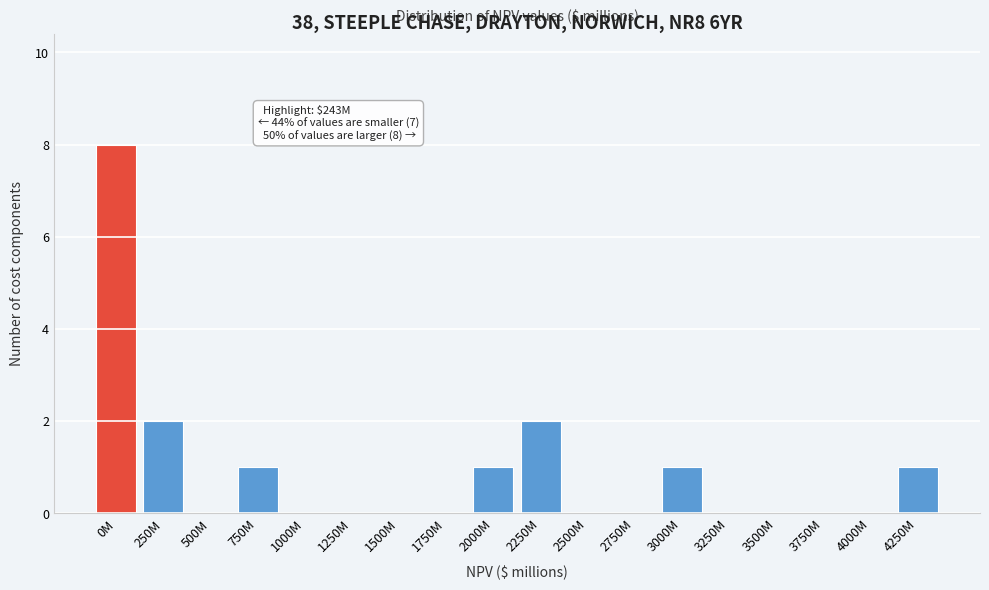

Reading left to right, list all the values displayed in this chart.

0M=8	250M=2	500M=0	750M=1	1000M=0	1250M=0	1500M=0	1750M=0	2000M=1	2250M=2	2500M=0	2750M=0	3000M=1	3250M=0	3500M=0	3750M=0	4000M=0	4250M=1